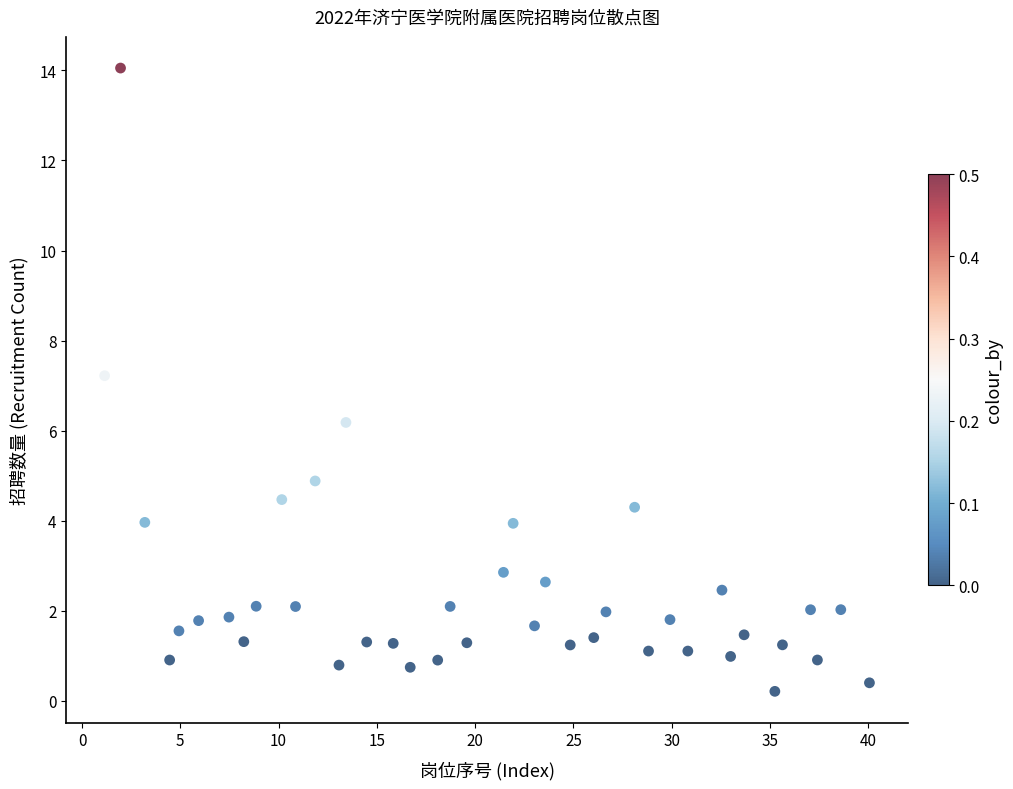

What is the range of X values (max minus min)?

38.9